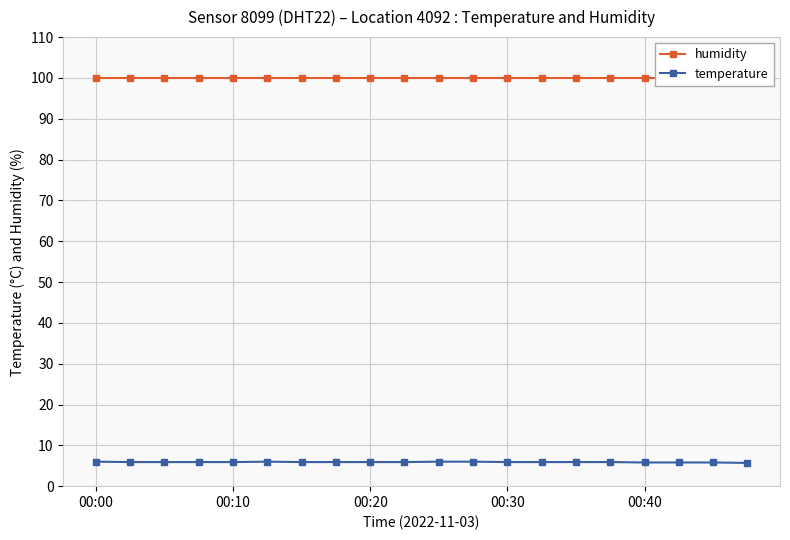

In temperature, how many points are higher than both neighbors (excluding endpoints)?

1